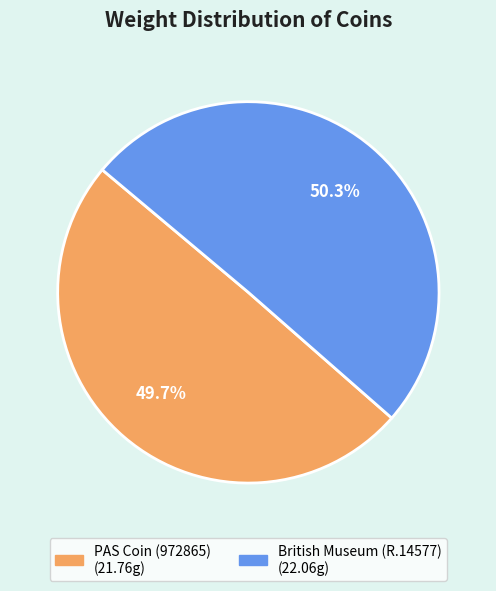

Count the number of slices in the pie.

2